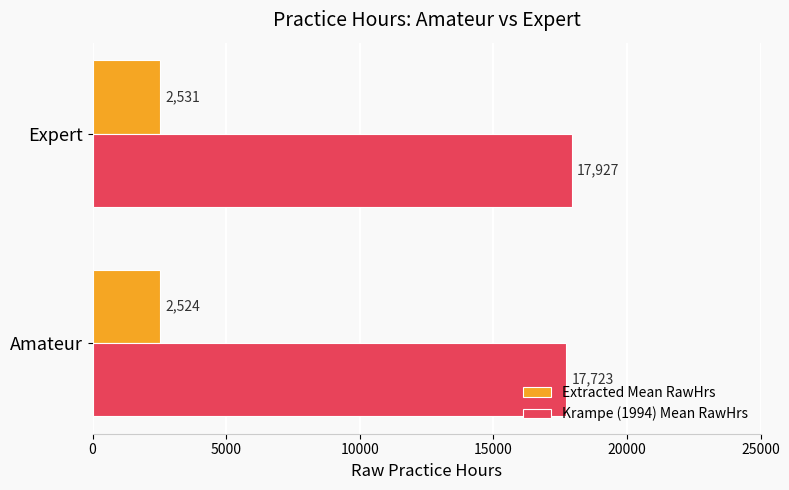

What is the greatest value displayed?

17927.0